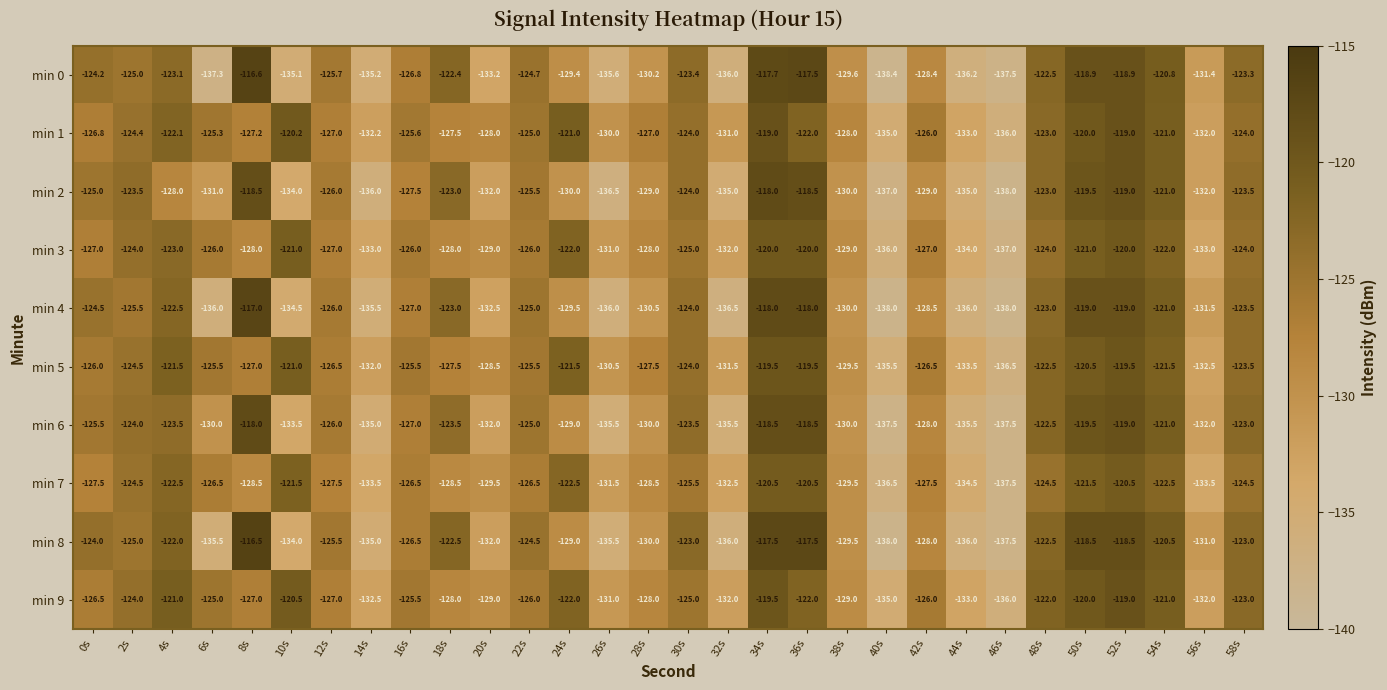

What is the average value of the min 5 series?

-126.2